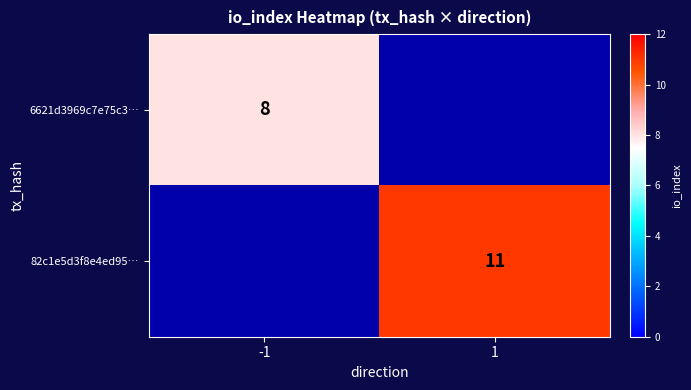

Is it true that 82c1e5d3f8e4ed95… equals 3 at 1?

False